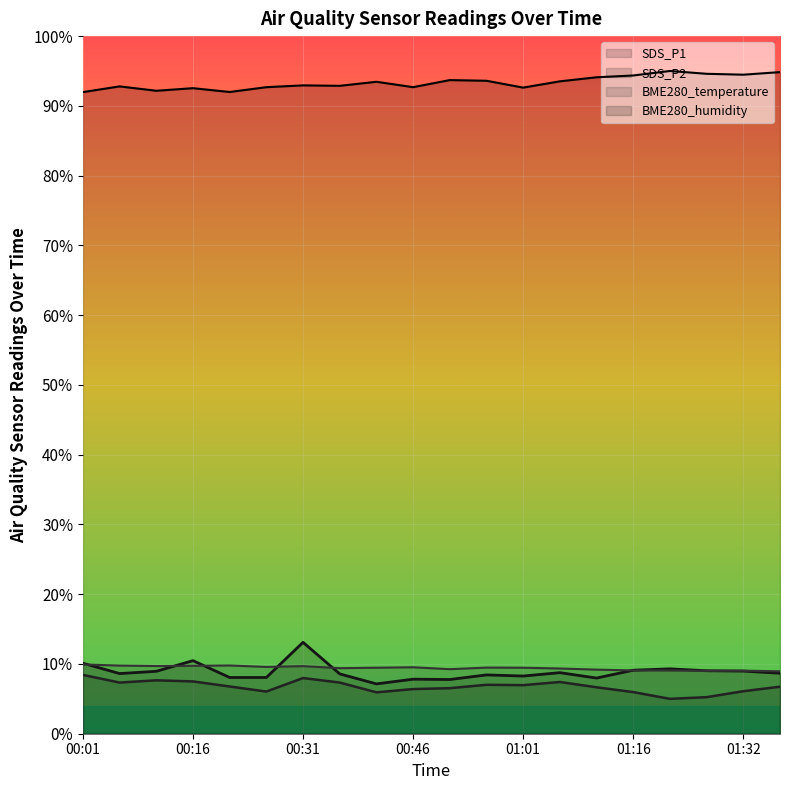

What are all the series names shown in the legend?

SDS_P1, SDS_P2, BME280_temperature, BME280_humidity